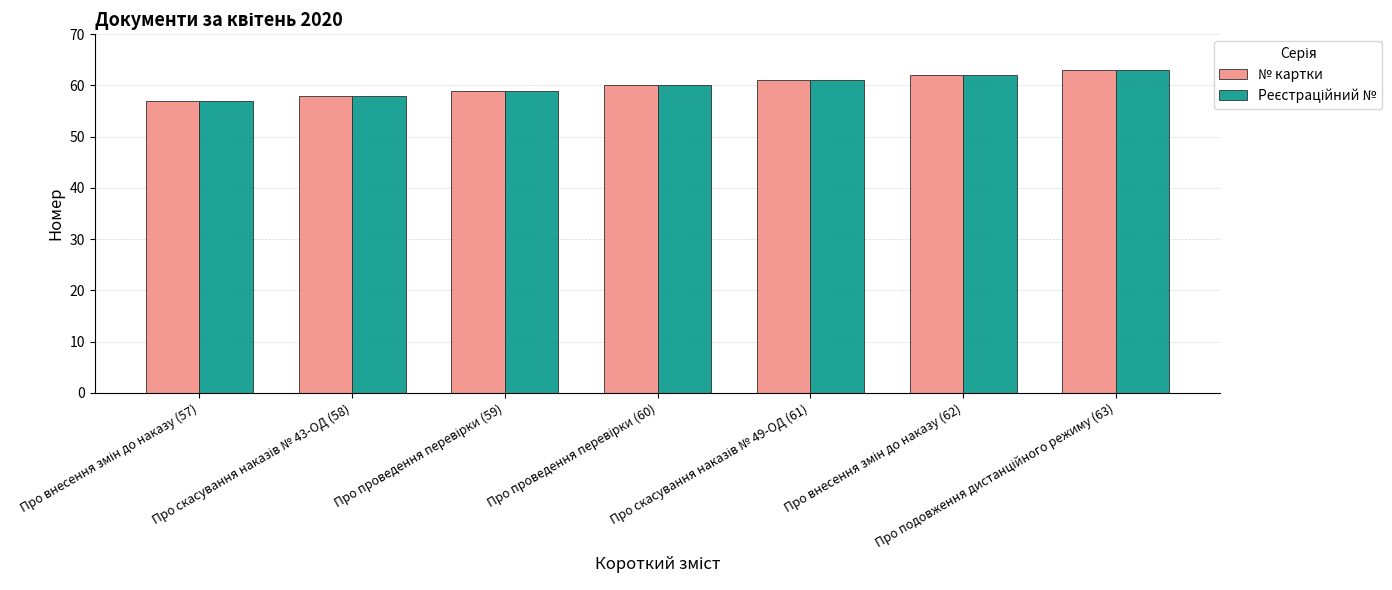

What is the greatest value displayed?

63